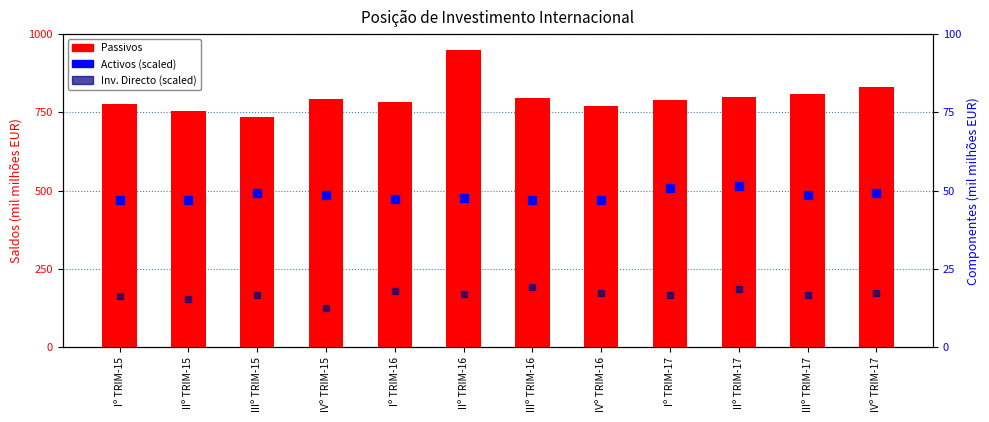

At which category is the sum across all series the highest?

IIº TRIM-16